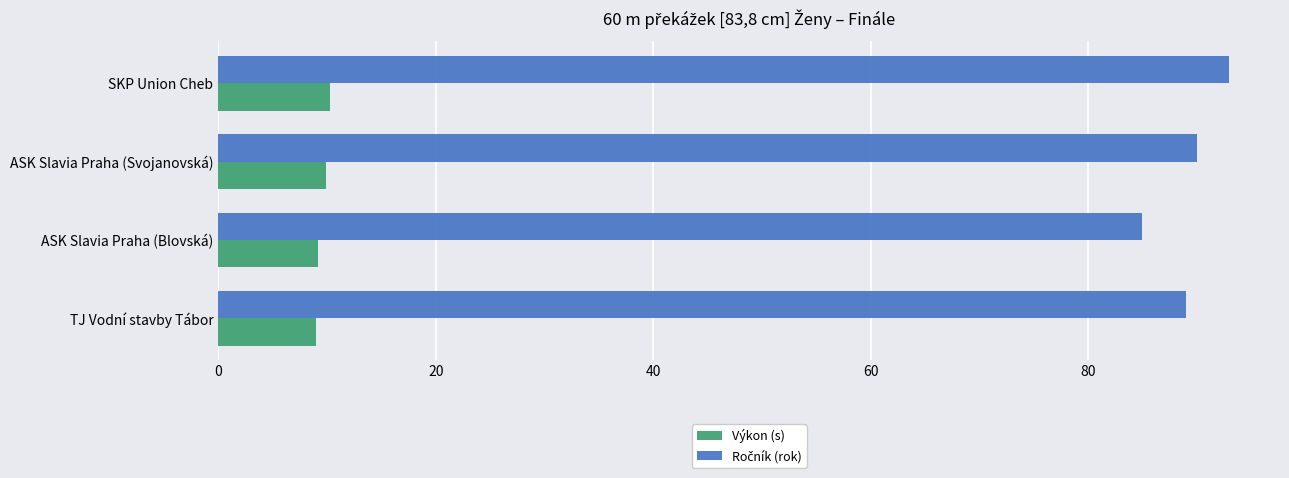

How many series are shown in this chart?

2